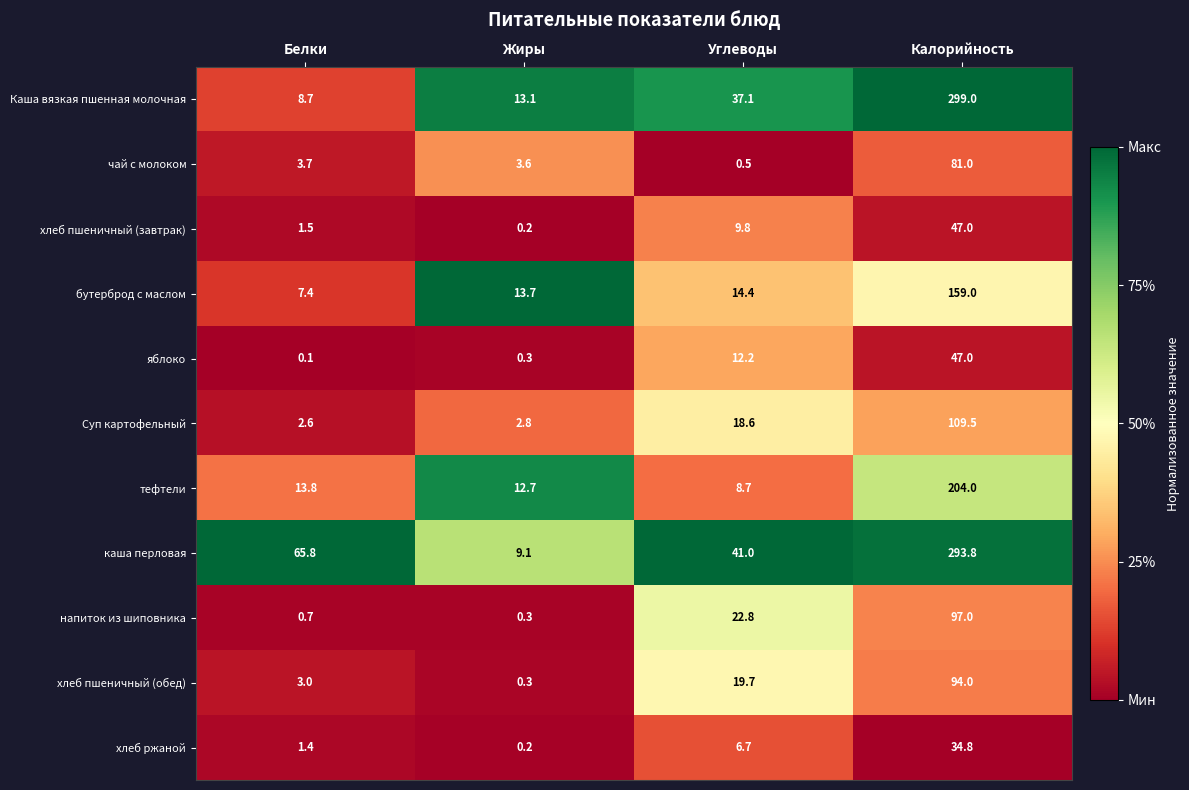

At which category does the chart reach its minimum across all series?

Белки